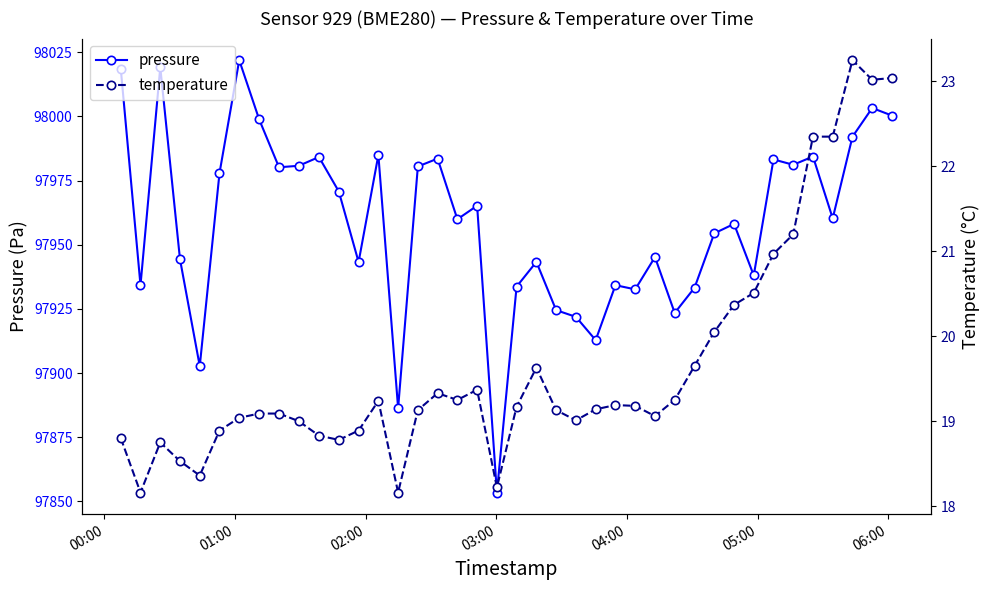

True or false: temperature and pressure intersect in this chart.

False